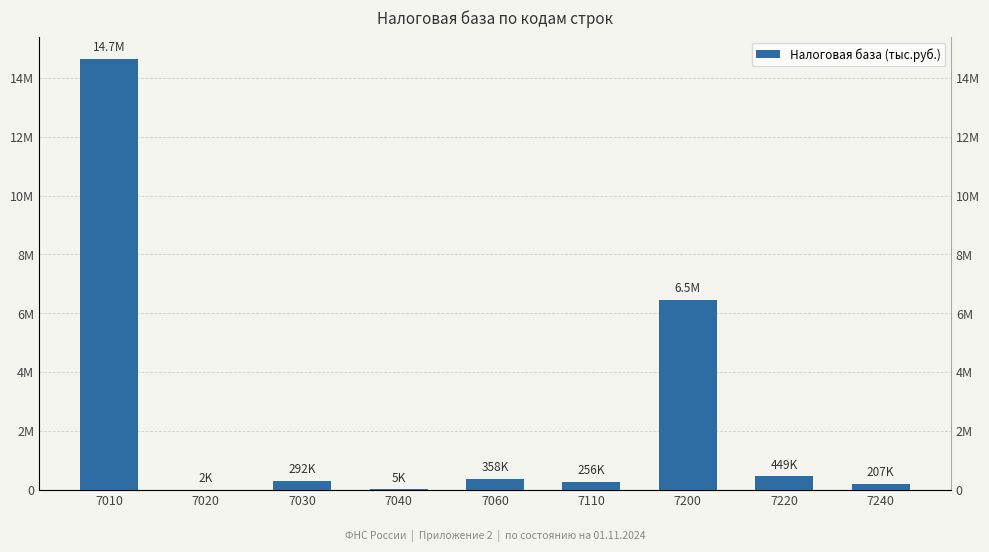

Reading left to right, extract all data points from this chart.

7010=14653717	7020=1770	7030=291597	7040=5393	7060=357630	7110=256298	7200=6456384	7220=448891	7240=207411